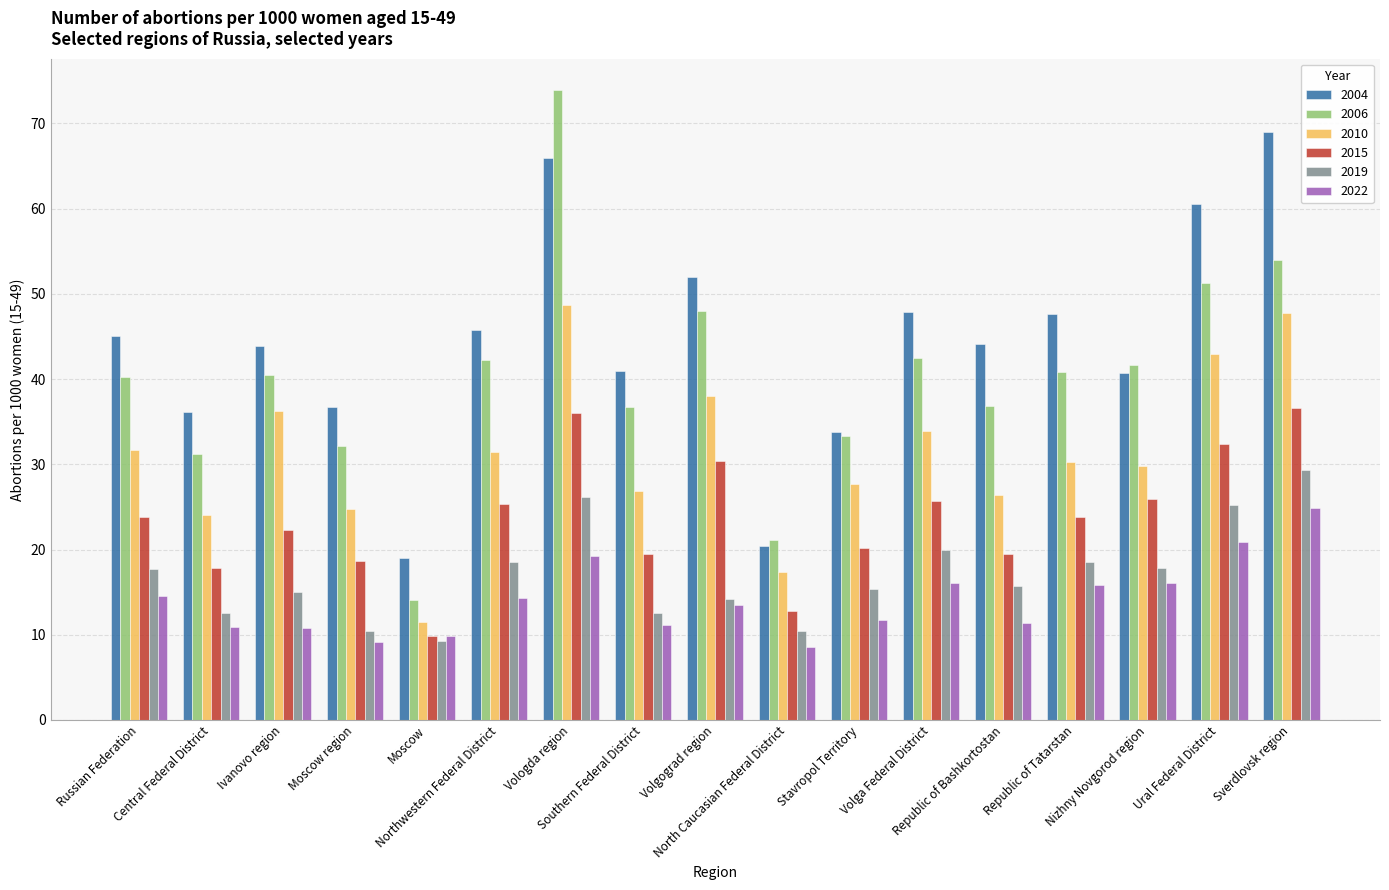

What is the difference between the 2006 values at Northwestern Federal District and Republic of Bashkortostan?

5.4